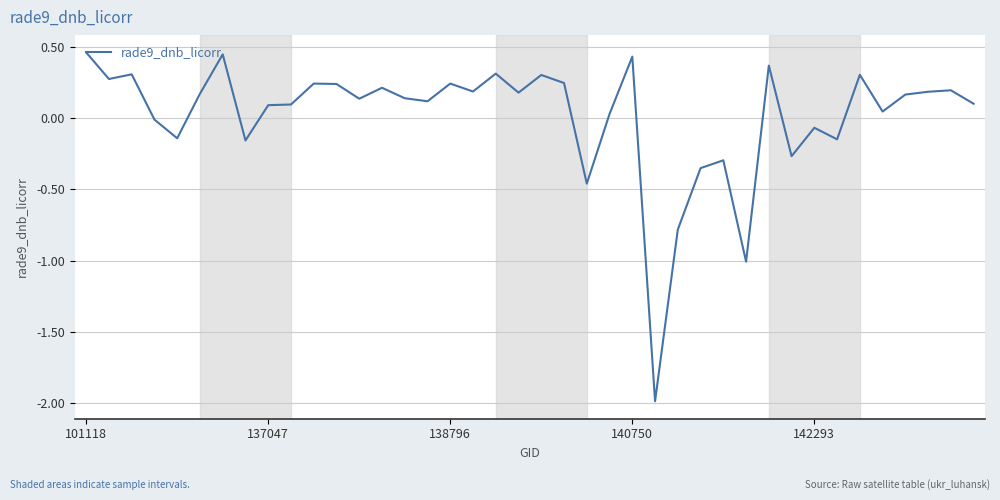

What is the minimum value shown in the chart?

-2.0